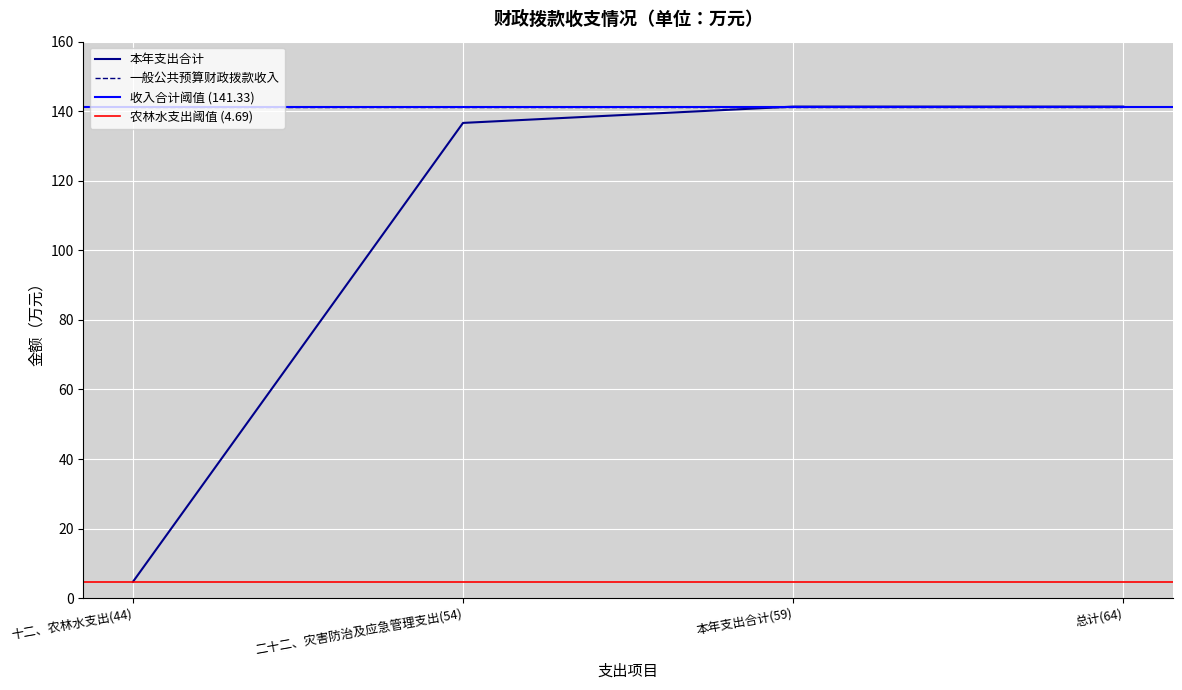

What is the sum of all values?

424.0